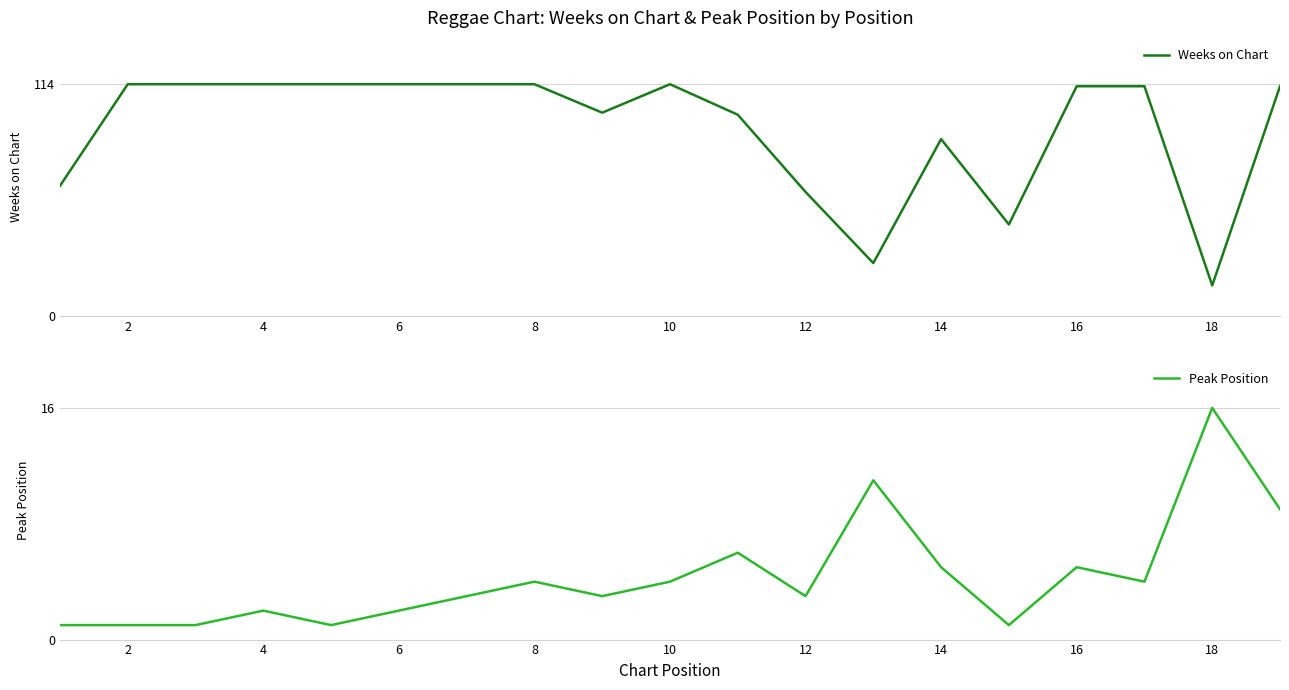

What is the maximum value shown in the chart?

114